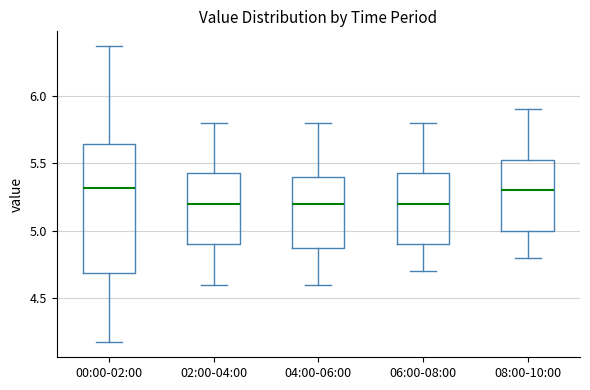

Which box is the tallest, from its lower edge to its upper edge?

00:00-02:00